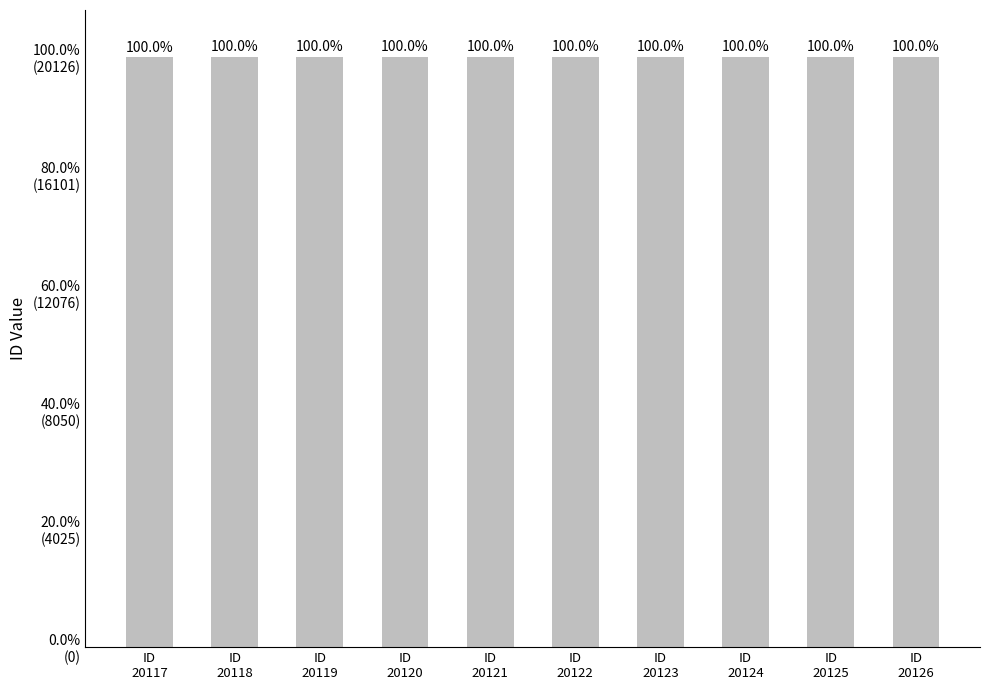

Are the bars horizontal?

No